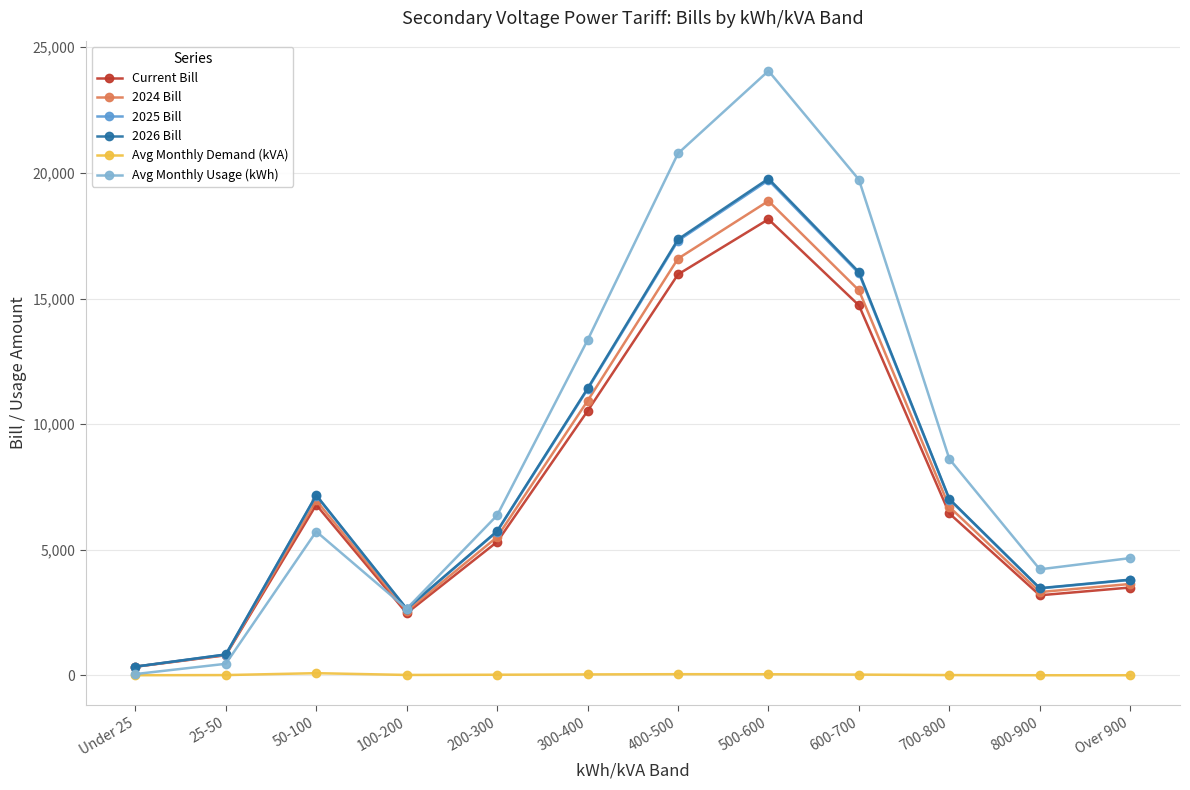

Rank the categories by Avg Monthly Usage (kWh) value from lowest to highest.

Under 25, 25-50, 100-200, 800-900, Over 900, 50-100, 200-300, 700-800, 300-400, 600-700, 400-500, 500-600